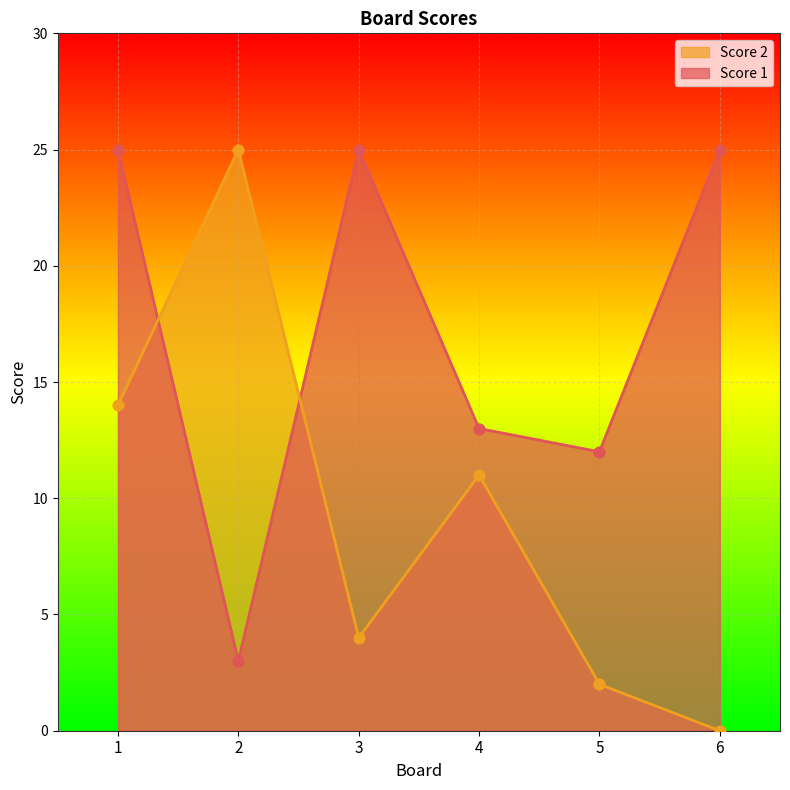

At how many categories does at least one series exceed 16?

4